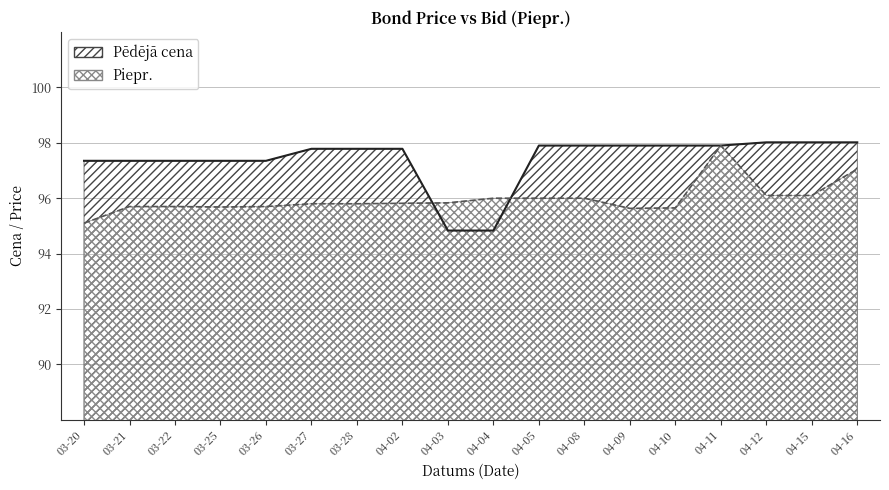

What is the total value across all series at 04-09?

193.5